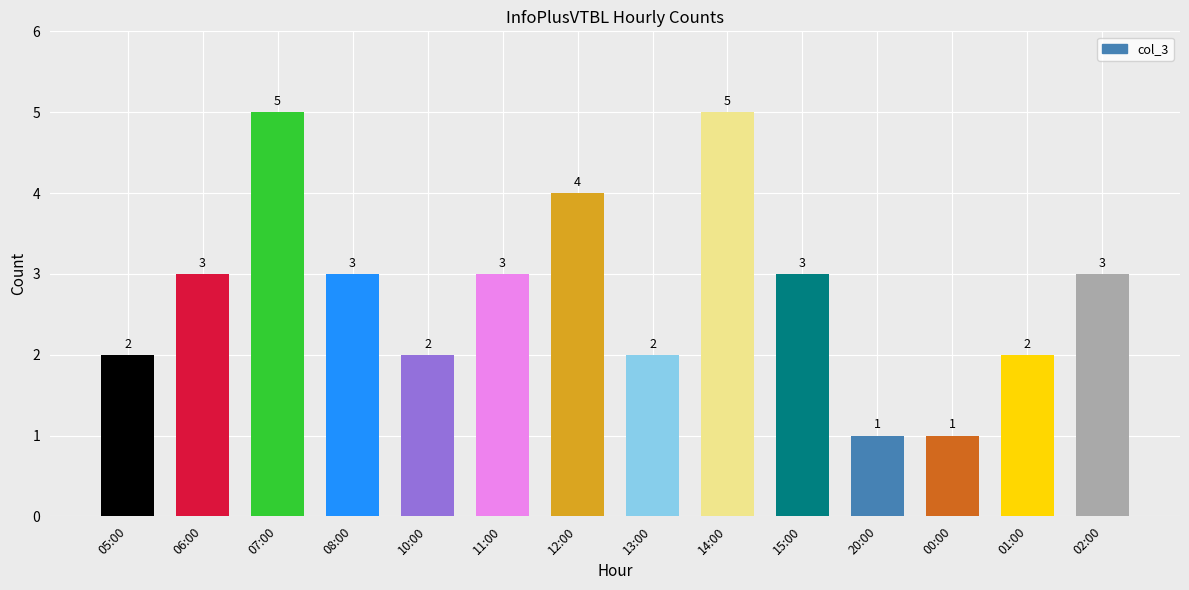

Does the chart contain any negative values?

No